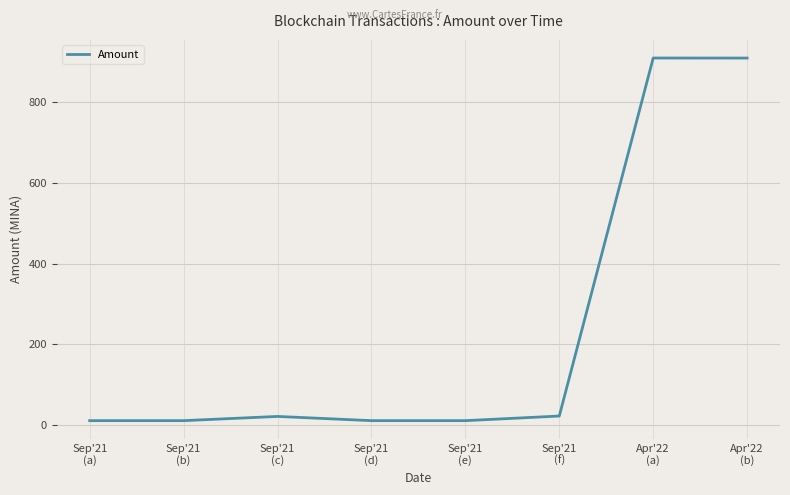

True or false: the data has more than 0 interior local peaks.

True